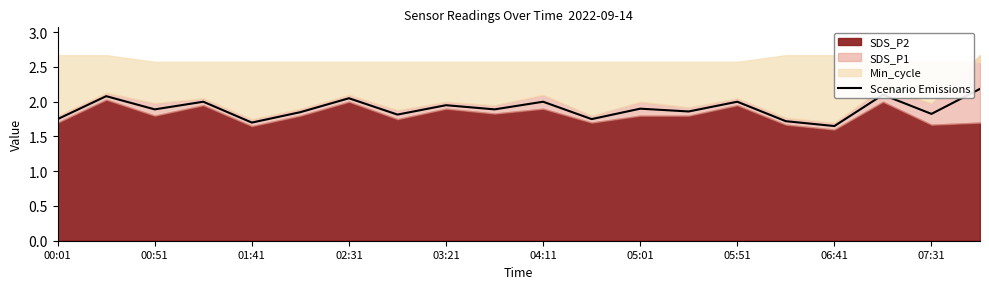

True or false: Scenario Emissions has a value of 1.1 at 00:01.

False